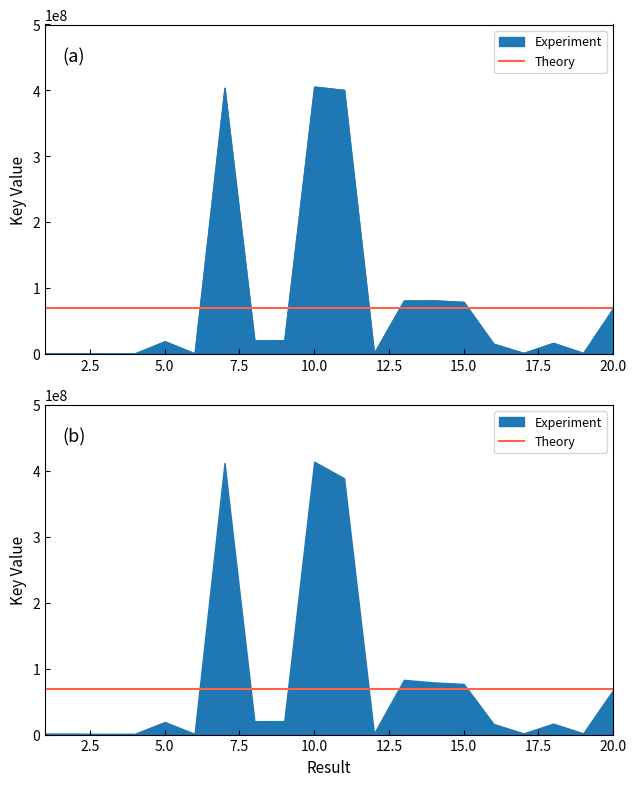

How many data points does each series have?

20